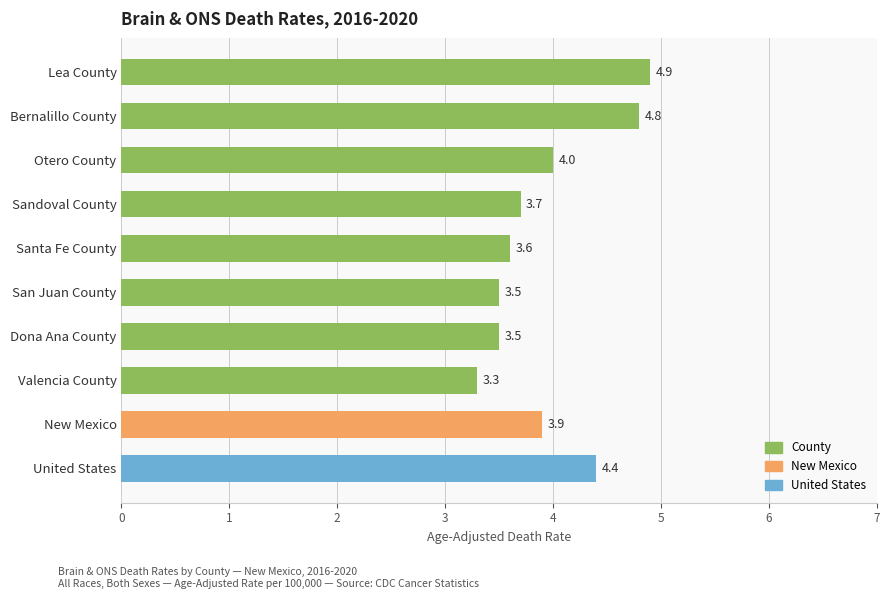

Which category has the lowest value across all series?

Valencia County